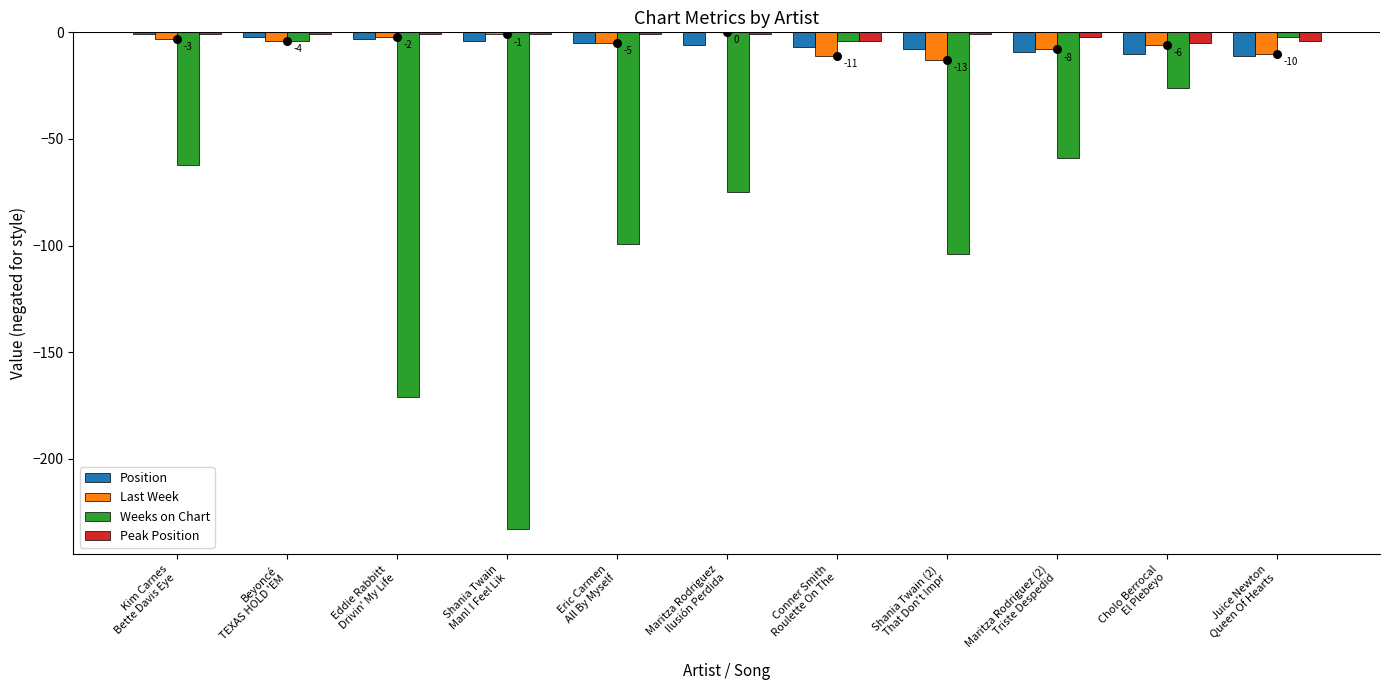

At how many categories does at least one series exceed -213?

11